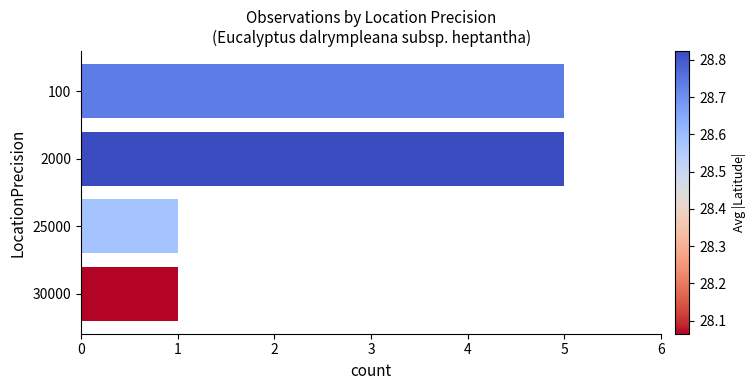

What is the sum of all values?

12